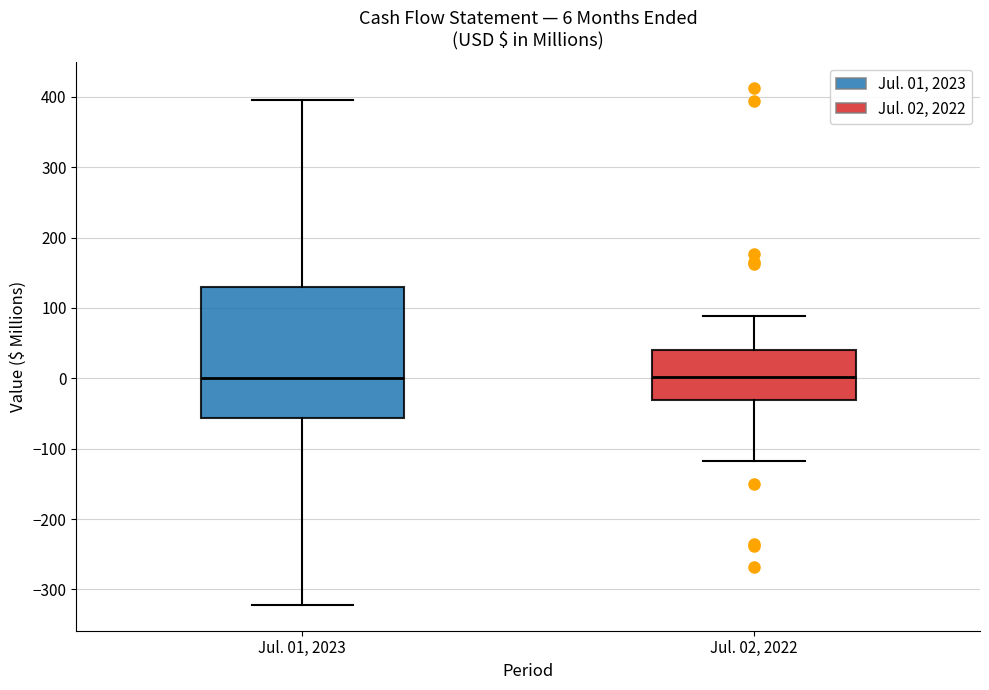

Comparing the boxes themselves (not the whiskers), which one is the tallest?

Jul. 01, 2023